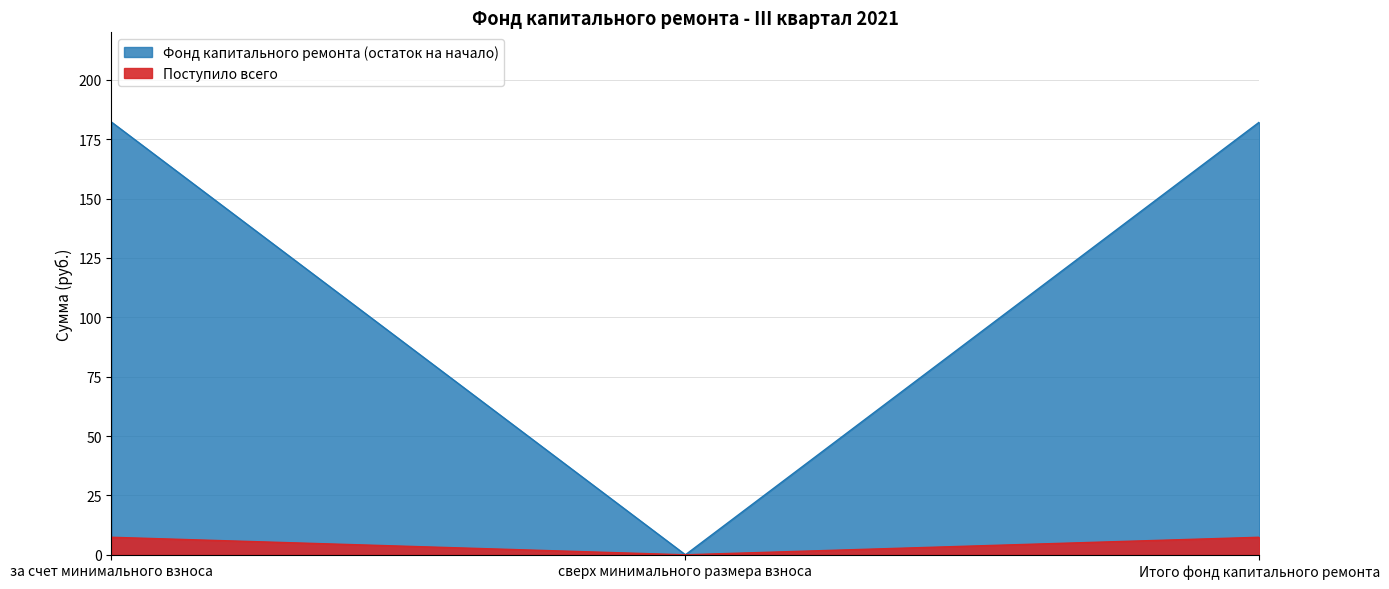

Does the chart have visible grid lines?

Yes